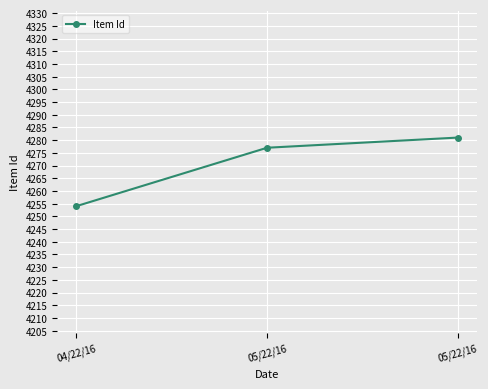

How many data points are less than 4277?

1